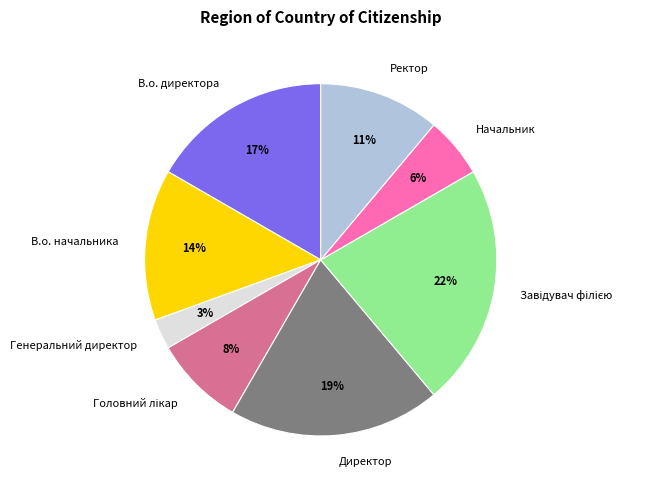

To the nearest percent, what is the combined percentage of Генеральний директор and Директор?

22%